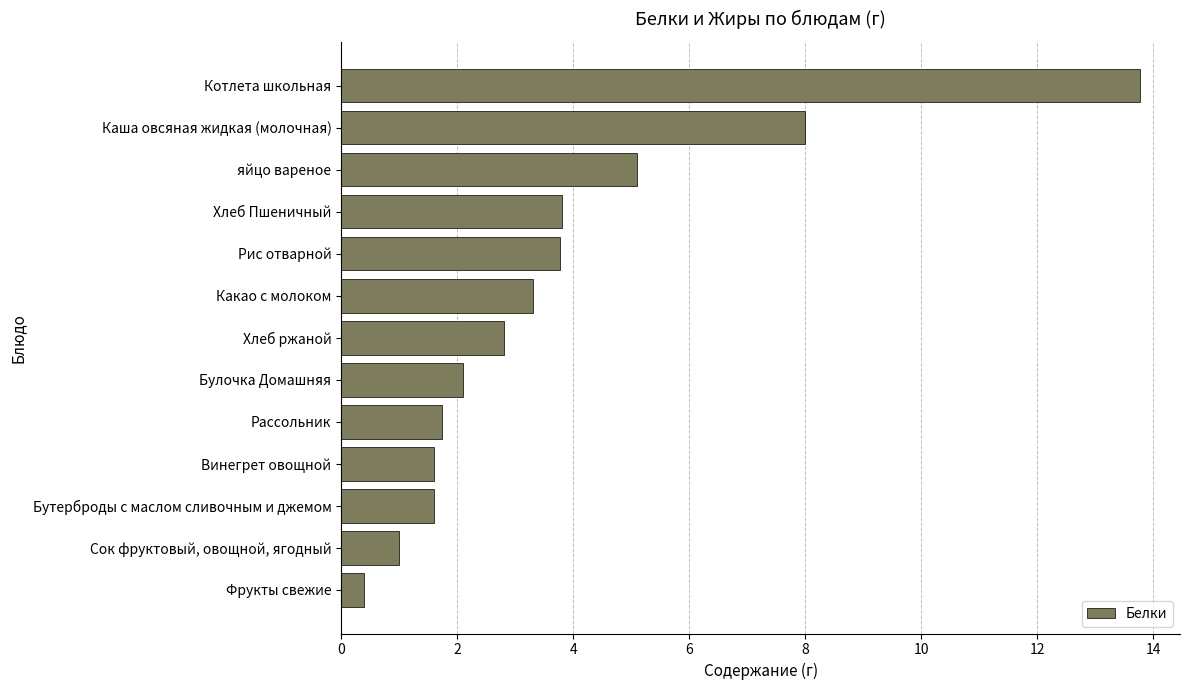

At which label is the value closest to 7?

Каша овсяная жидкая (молочная)